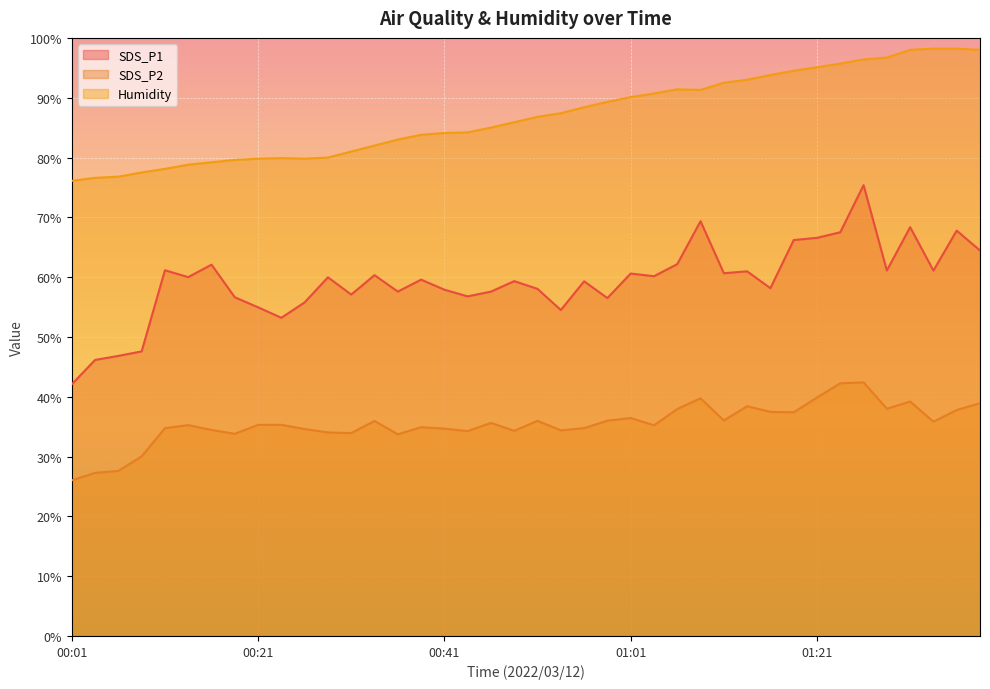

What is the difference between the maximum and minimum values in the Humidity series?

22.1